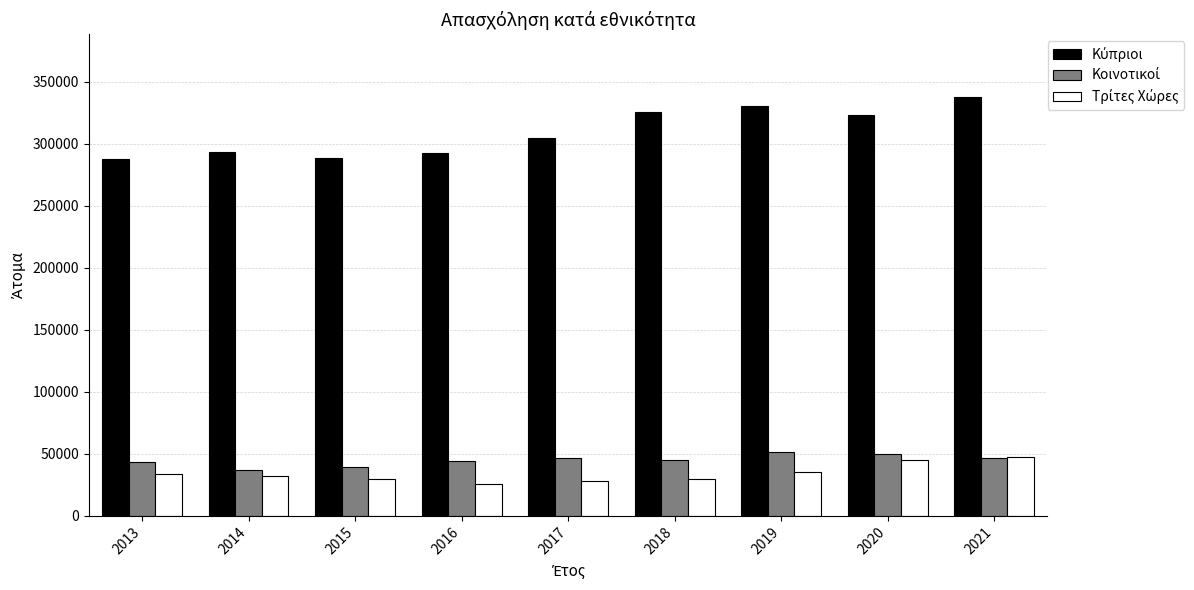

What is the total value across all series at 2021?

431716